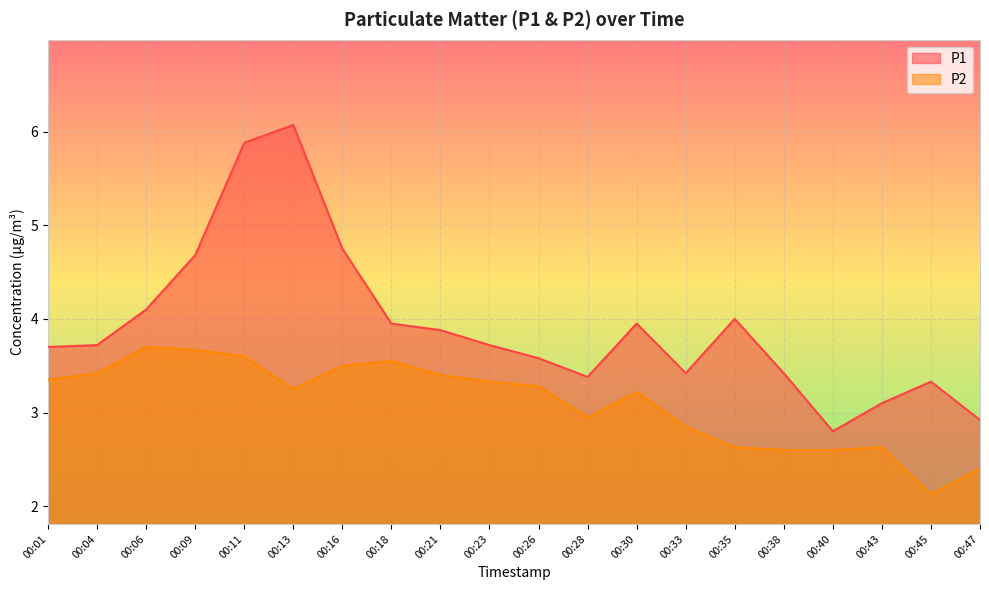

True or false: P1 and P2 intersect in this chart.

False